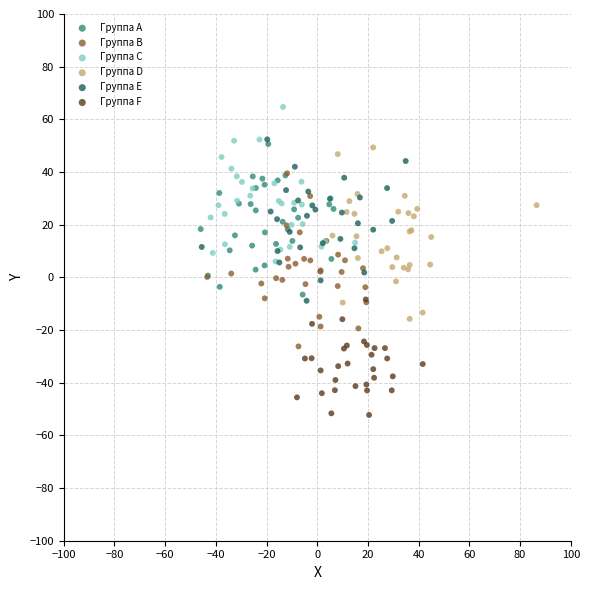

What are all the series names shown in the legend?

Группа A, Группа B, Группа C, Группа D, Группа E, Группа F